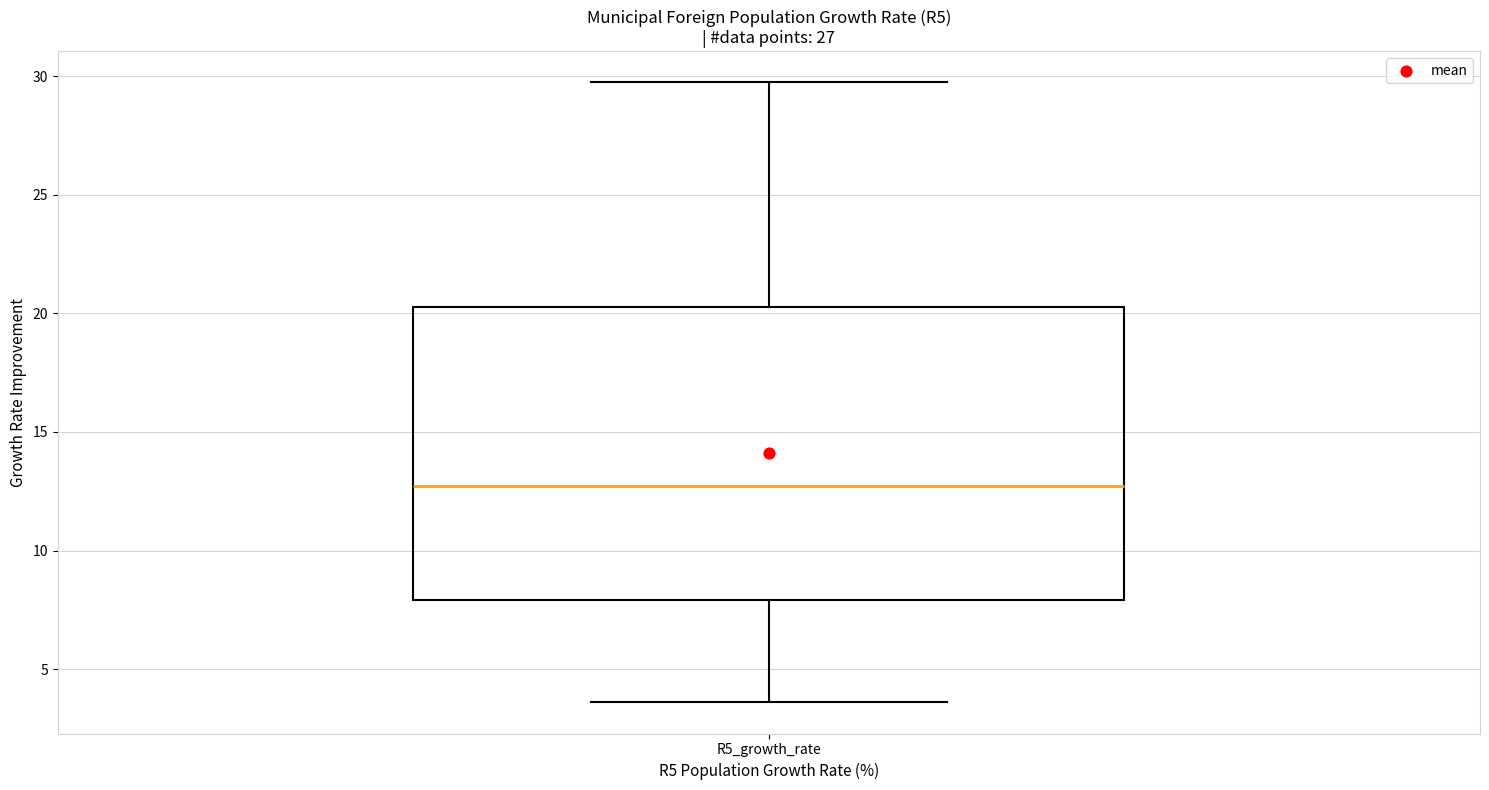

Read this box plot against the y-axis: the position of the median line, the range covered by the box, and the ends of both whiskers. The values are not printed on the chart, so give them approximately, as read against the axis.

median 12.5, box 8.0 to 20.5, whiskers 3.5 to 29.5